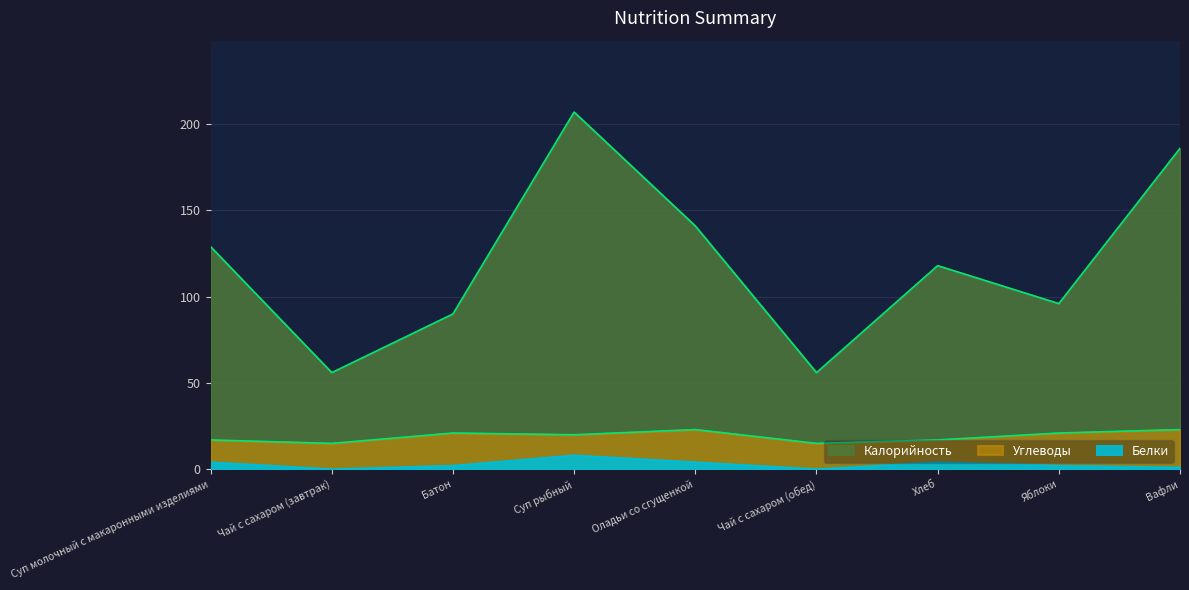

The value of Белки at Чай с сахаром (завтрак) is 0. True or false?

True